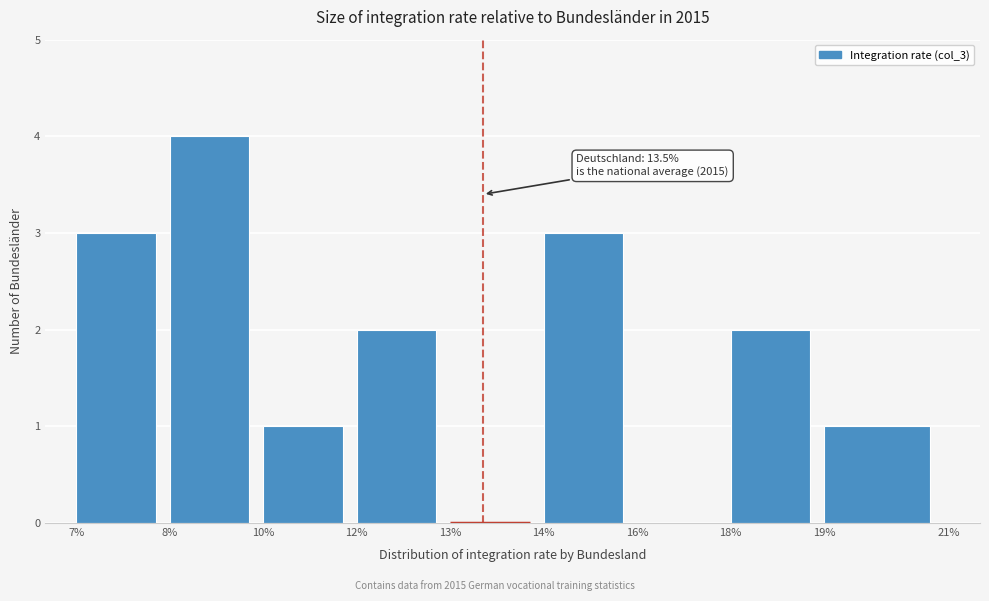

Reading left to right, extract all data points from this chart.

7%=3	8%=4	10%=1	12%=2	13%=0	14%=3	16%=0	18%=2	19%=1